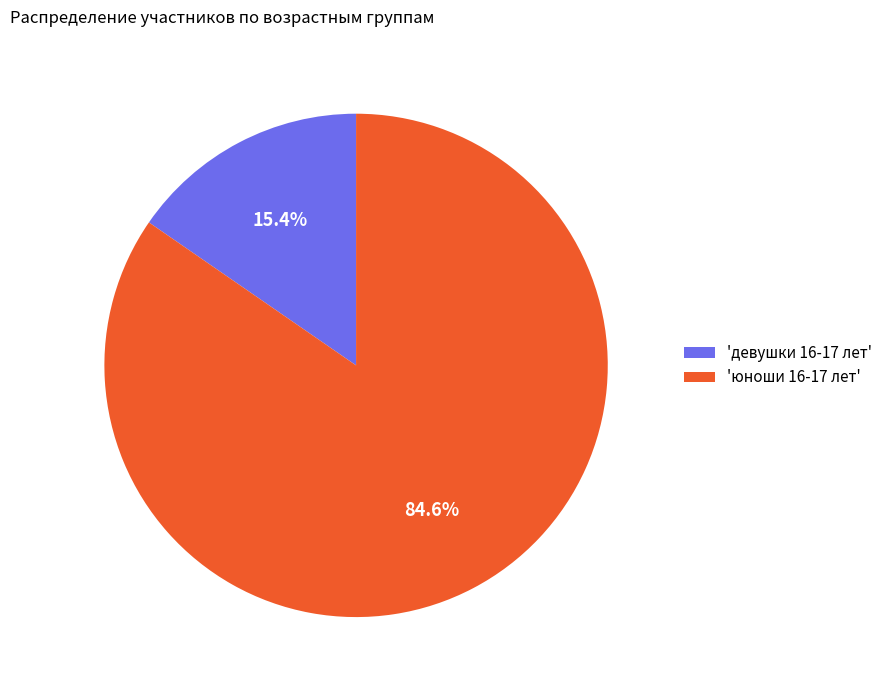

Which category has the biggest portion of the pie?

'юноши 16-17 лет'